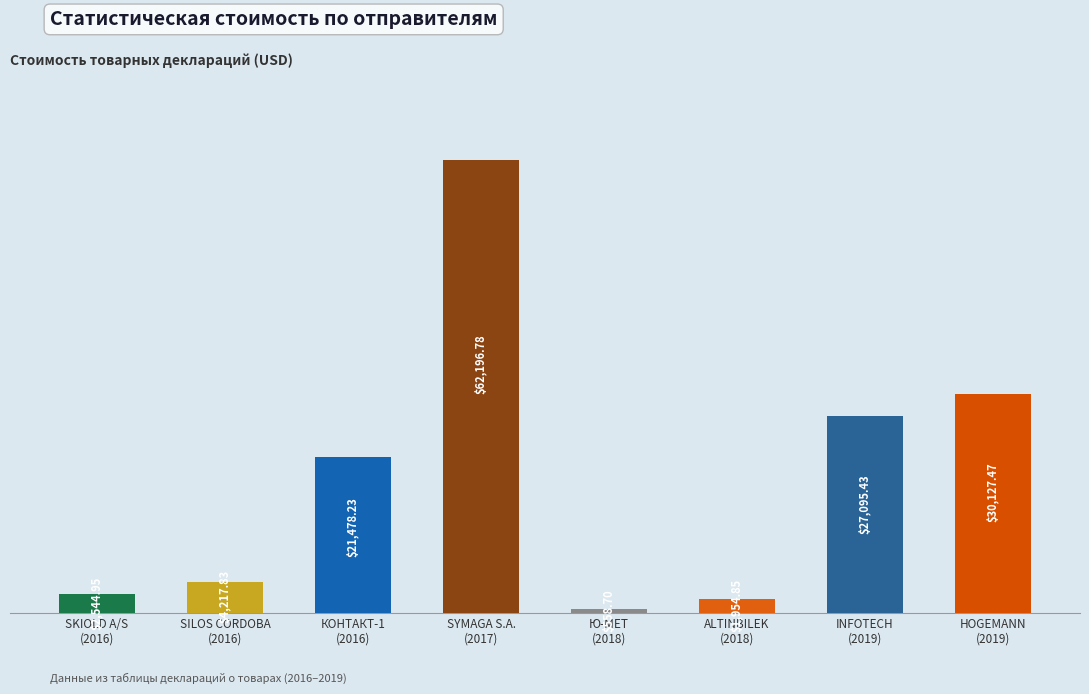

How many bars are there in total?

8